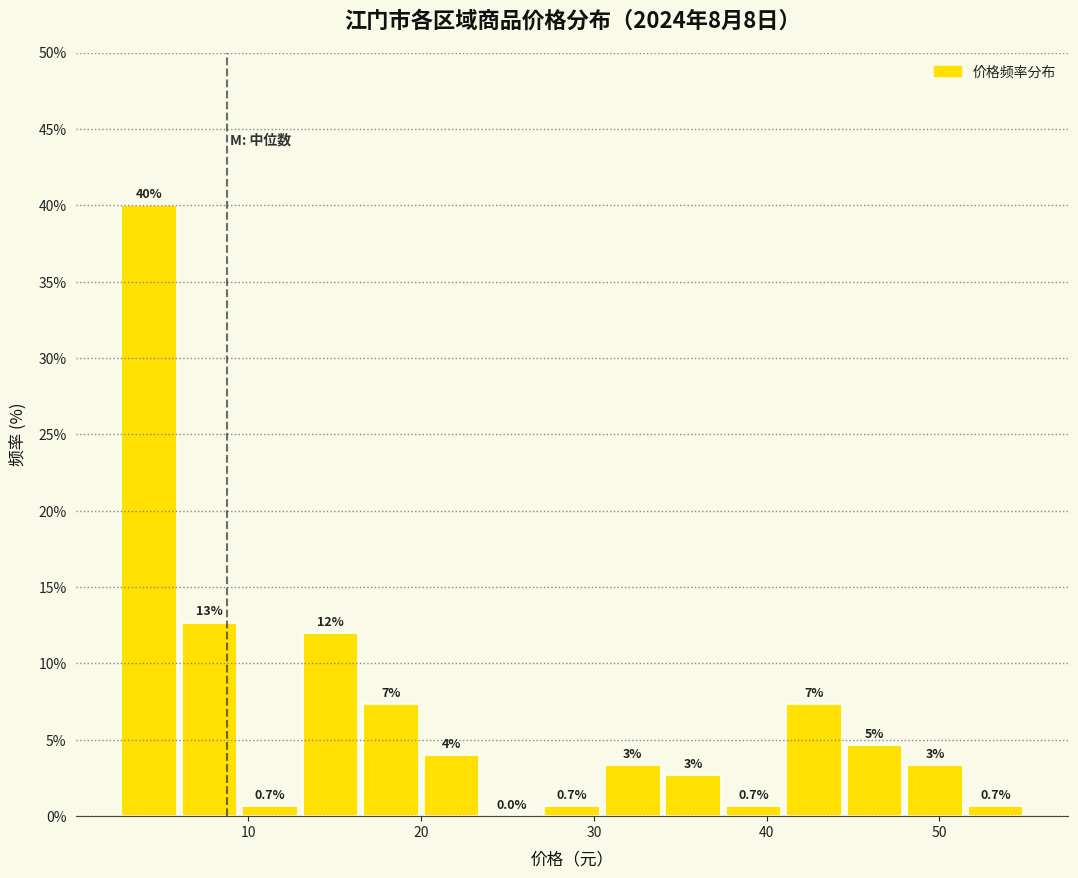

Around what value on the x-axis is the tallest bar? Give the approximate position of its centre, as read against the axis.

4